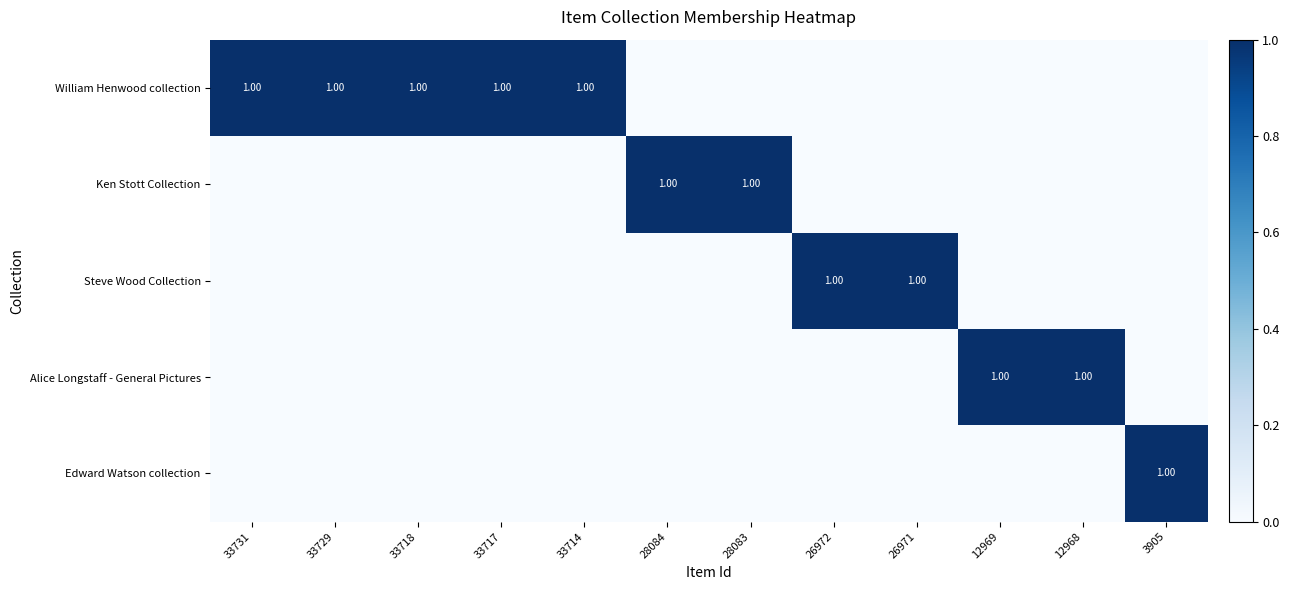

At which category is the sum across all series the highest?

33731